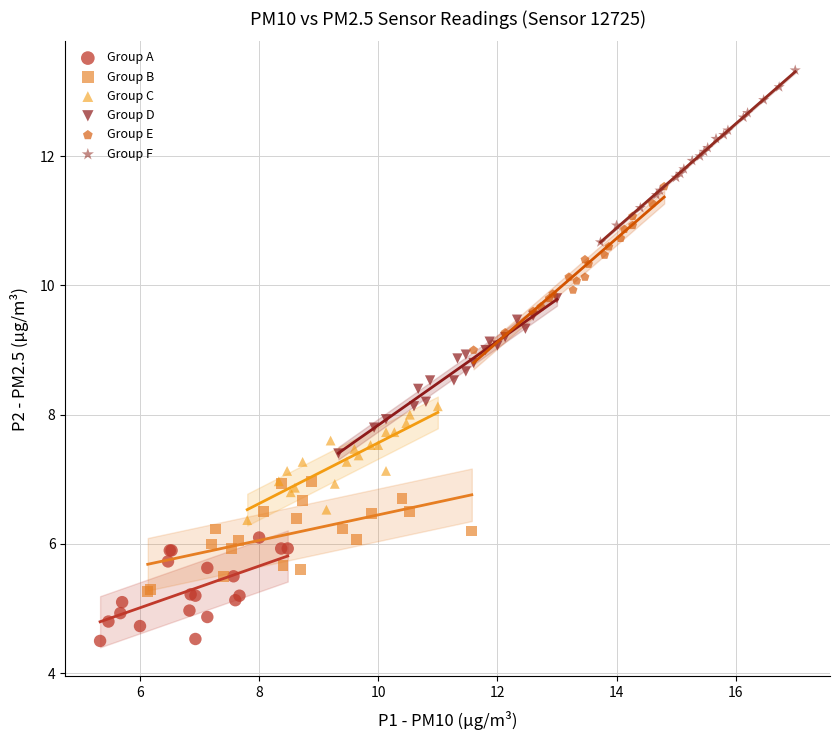

Which series has the largest Y range (max minus min)?

Group F